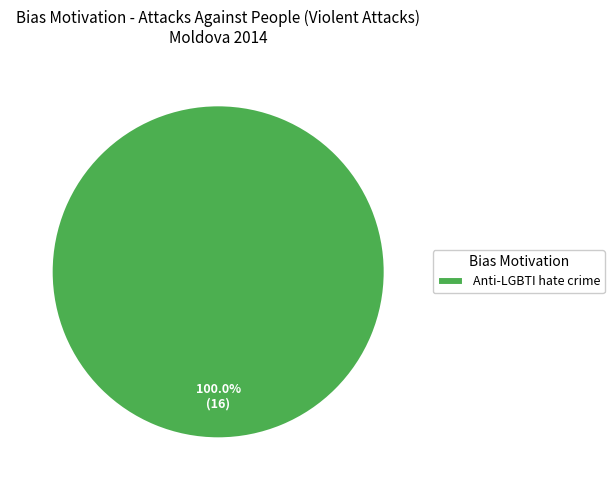

How many segments does this pie chart have?

1